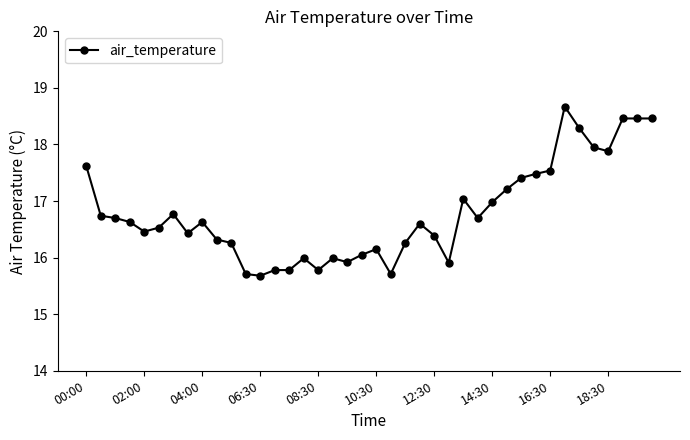

True or false: the data has more than 1 interior local peaks.

True